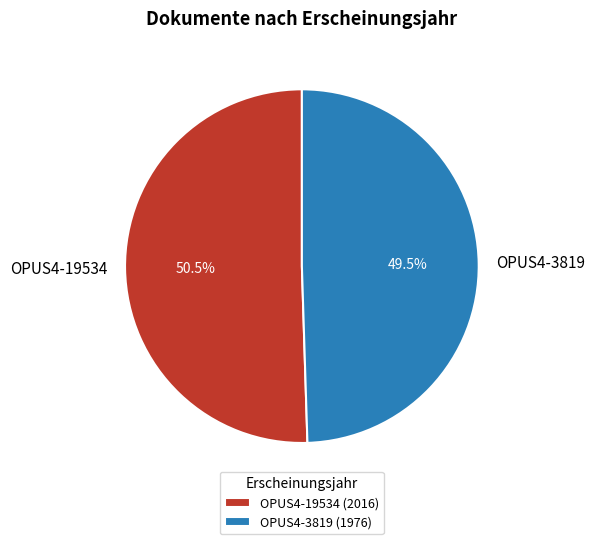

What is the majority slice?

OPUS4-19534